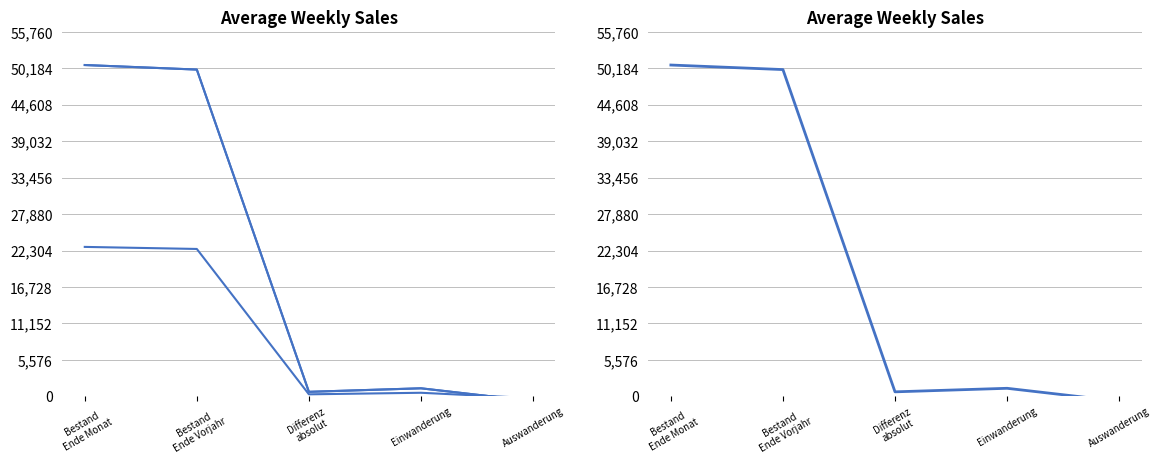

What is the lowest value of the Frauen (FZA/VEP) series?

-277